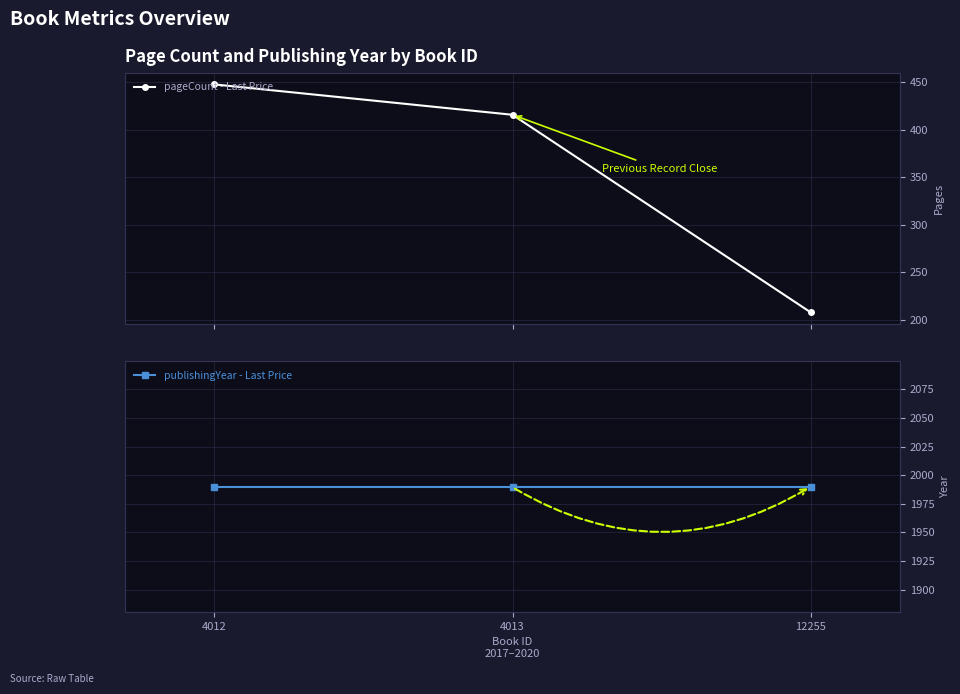

How many lines are shown in the chart?

2